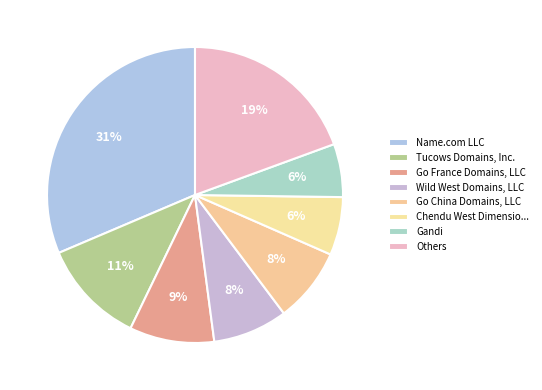

Which slice is the largest?

Name.com LLC